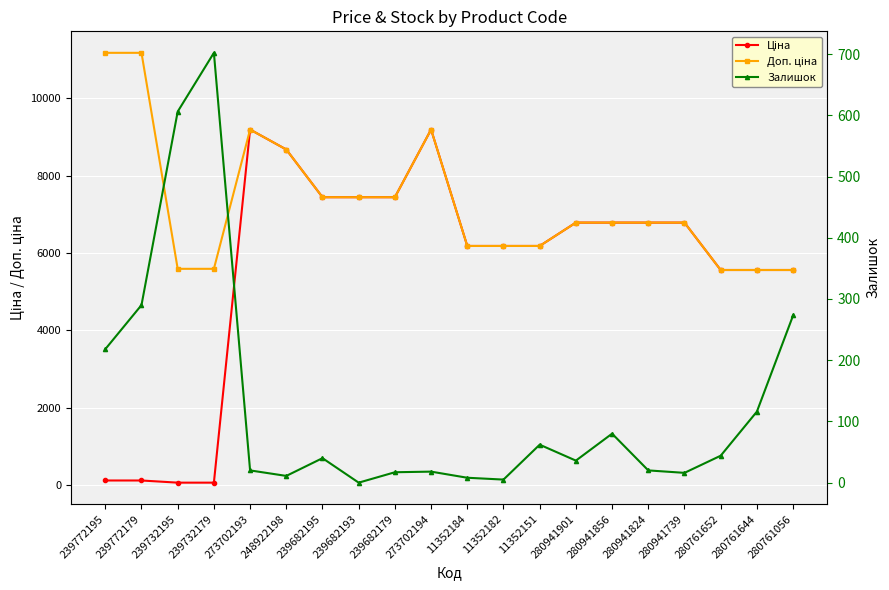

At 280941739, list the series in order from largest to smallest.

Ціна, Доп. ціна, Залишок